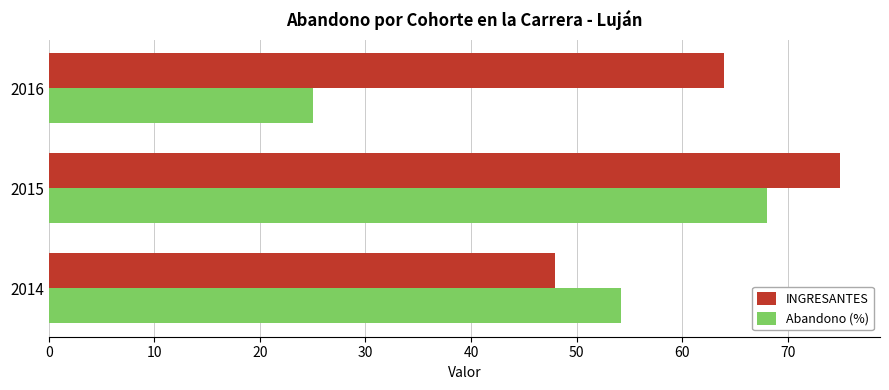

How many values in the Abandono (%) series exceed 54?

2